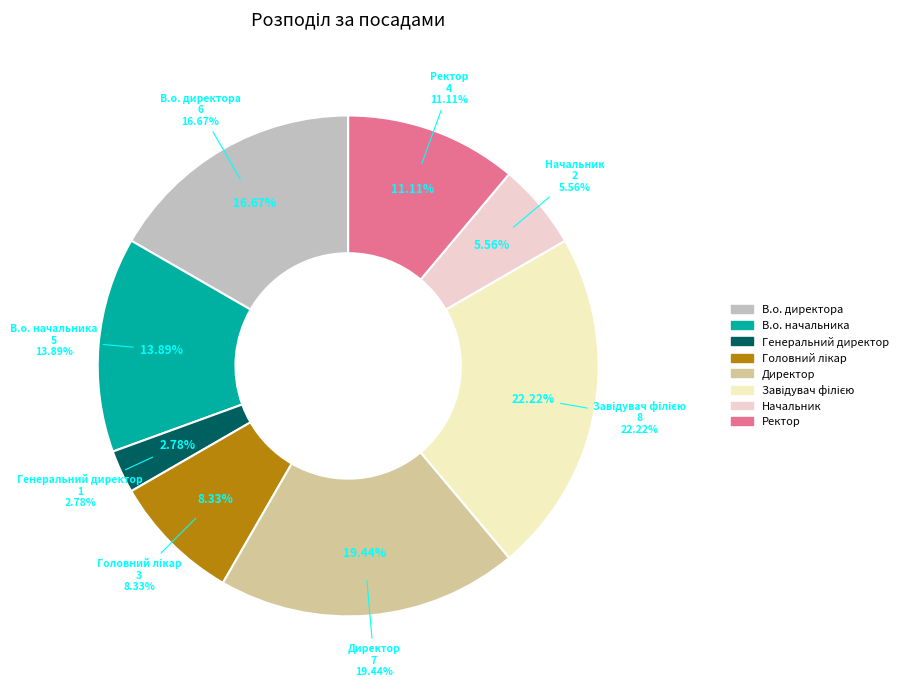

To the nearest percent, what is the difference between the largest and smallest slice percentages?

19%